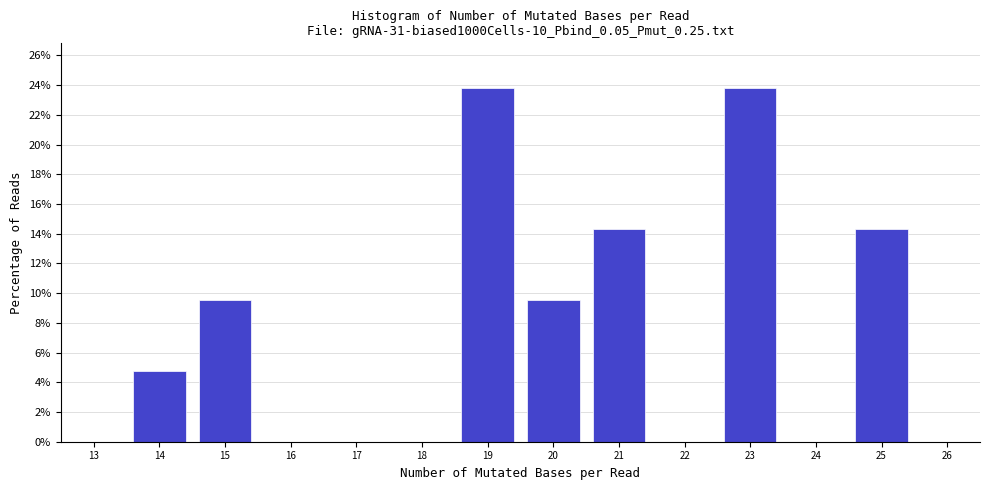

Reading left to right, transcribe this chart: for each bar, give the range it covers on the x-axis and its height. The values are not printed on the chart, so give them approximately, as read against the axis.

13.5 to 14.5: 4.8
14.5 to 15.5: 9.6
15.5 to 16.5: 0
16.5 to 17.5: 0
17.5 to 18.5: 0
18.5 to 19.5: 23.8
19.5 to 20.5: 9.6
20.5 to 21.5: 14.2
21.5 to 22.5: 0
22.5 to 23.5: 23.8
23.5 to 24.5: 0
24.5 to 25.5: 14.2